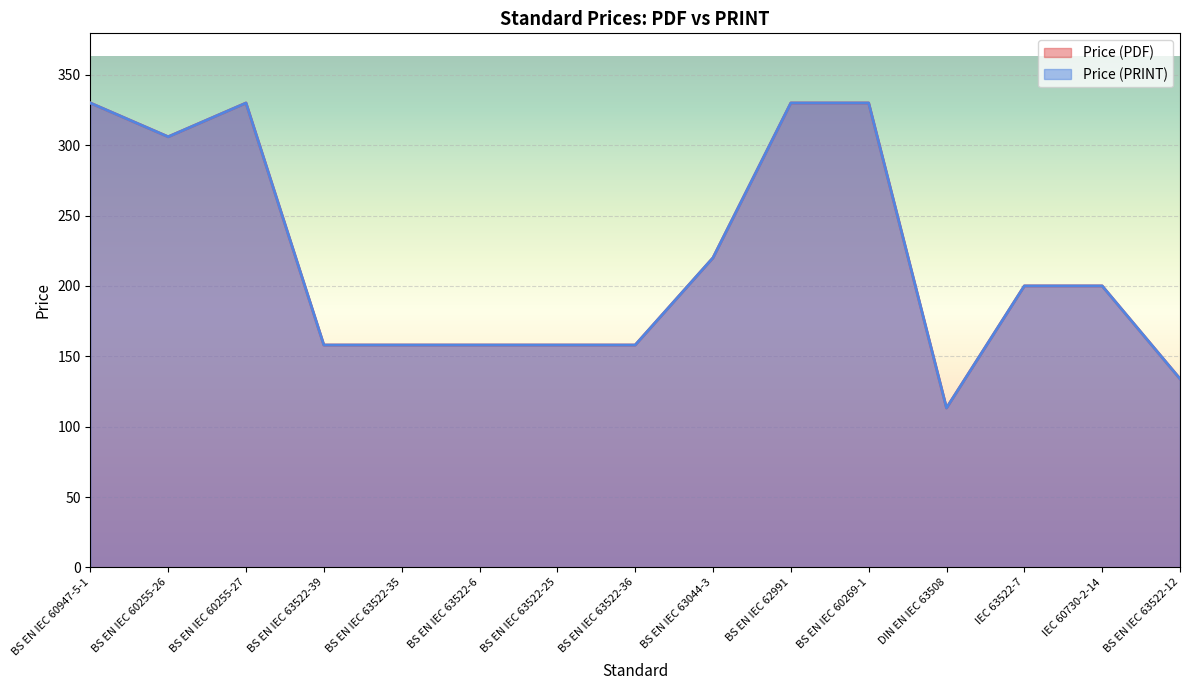

True or false: Price (PDF) and Price (PRINT) cross at least once.

False